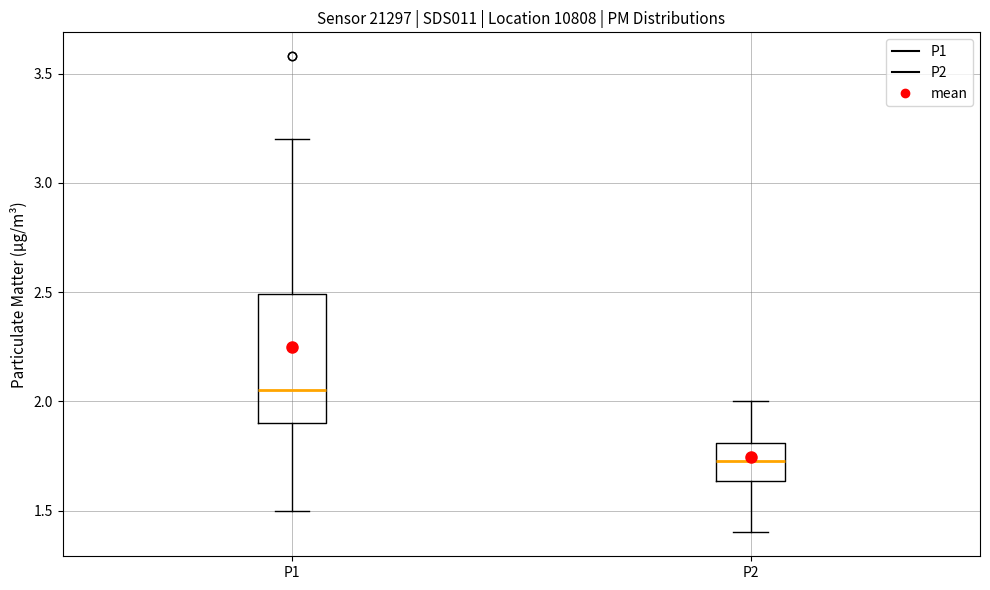

Which box has the lowest median line?

P2